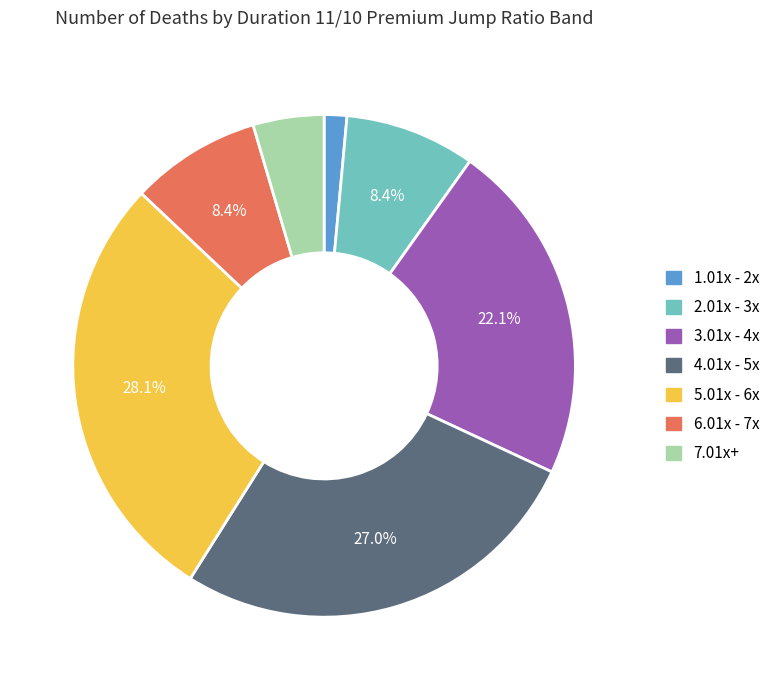

To the nearest percent, what is the combined percentage of 7.01x+ and 4.01x - 5x?

32%